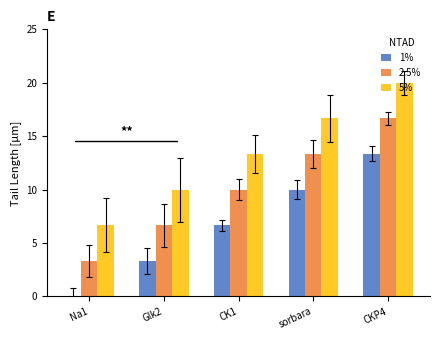

Reading left to right, extract all data points from this chart.

1%: 0.0	3.3	6.7	10.0	13.3
2.5%: 3.3	6.7	10.0	13.3	16.7
5%: 6.7	10.0	13.3	16.7	20.0